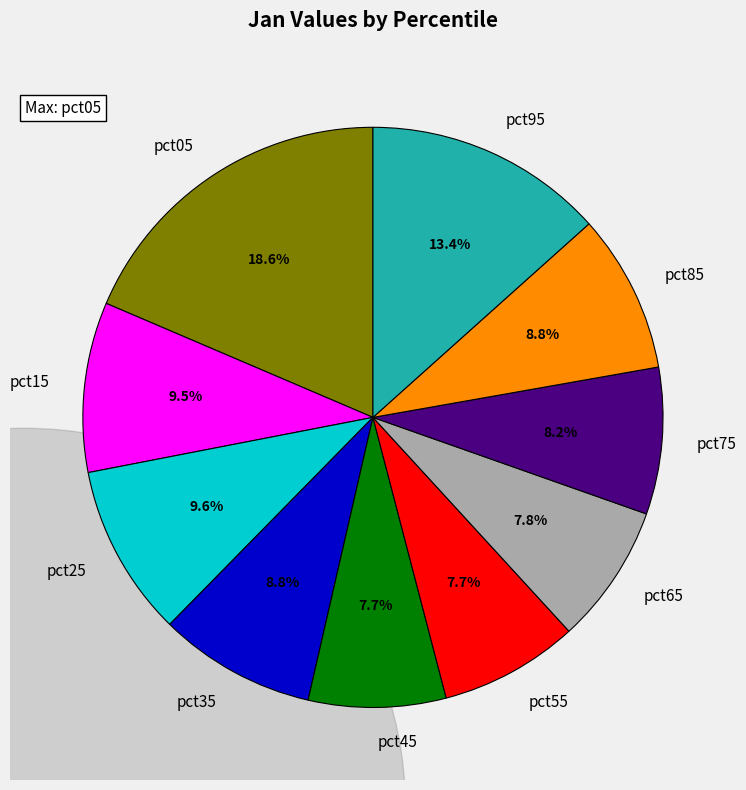

To the nearest percent, what is the difference between the pct25 and pct35 slice percentages?

1%